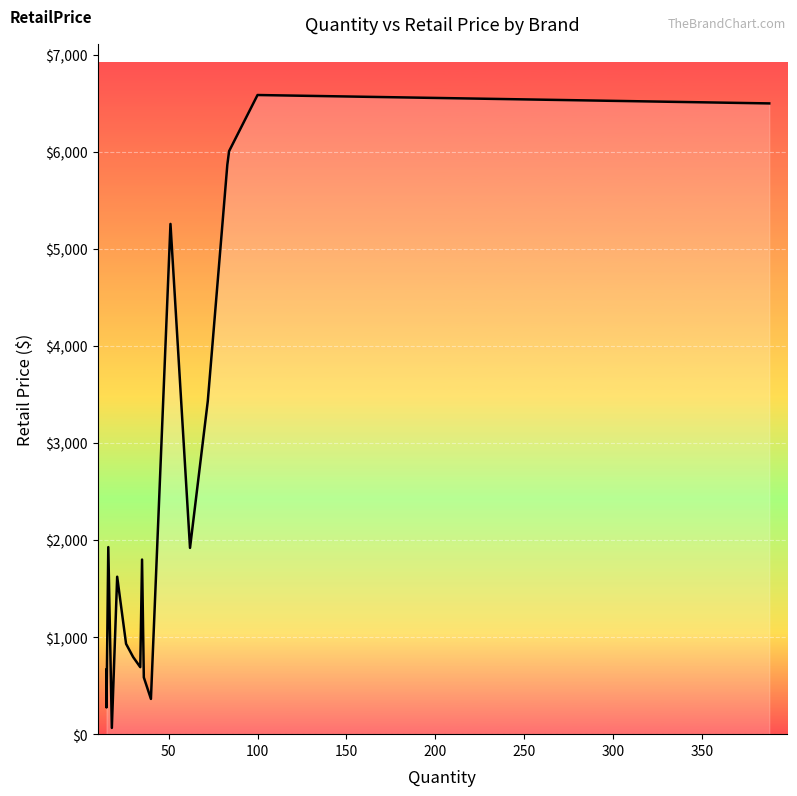

Between 300 and 200, which is larger?

200